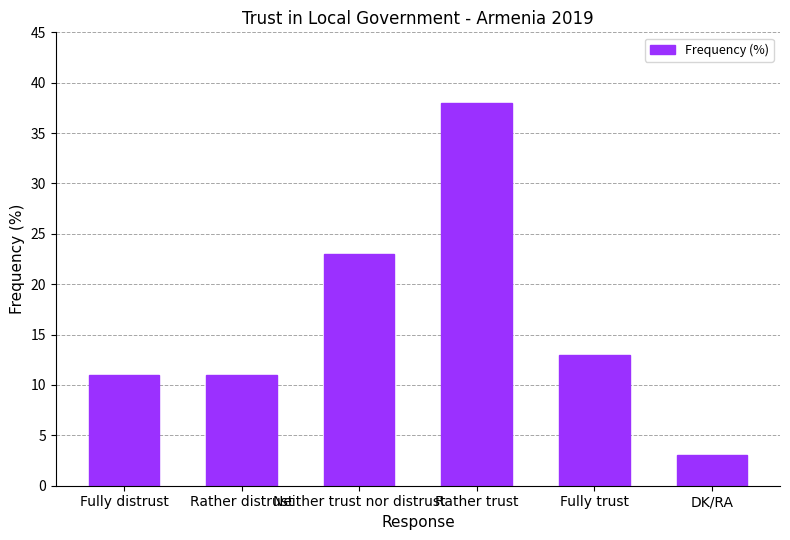

What is the label of the 4th bar from the left?

Rather trust